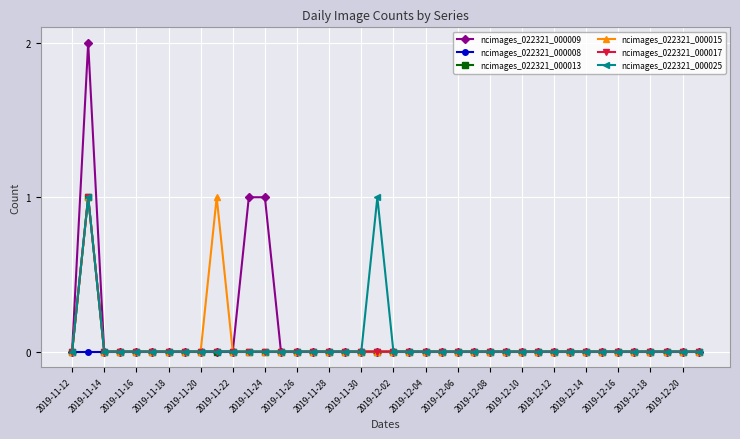

How many lines are shown in the chart?

6